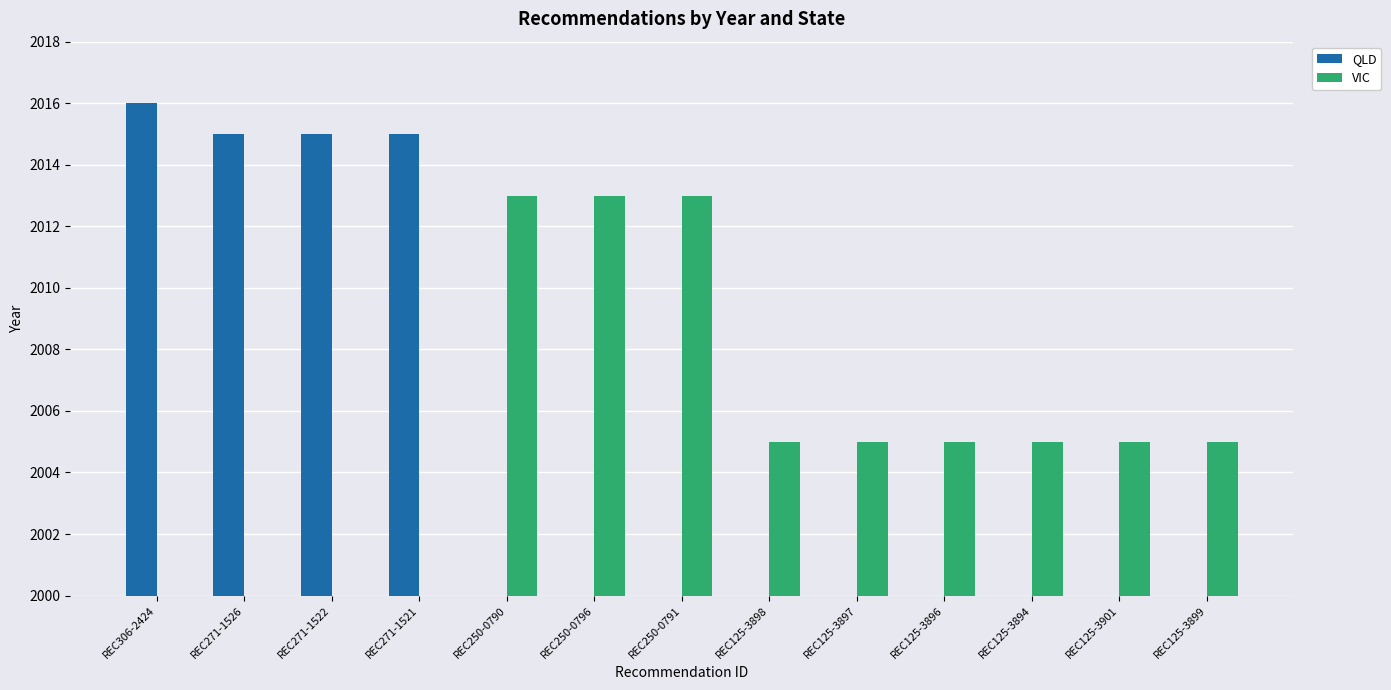

What is the maximum value for VIC?

2013